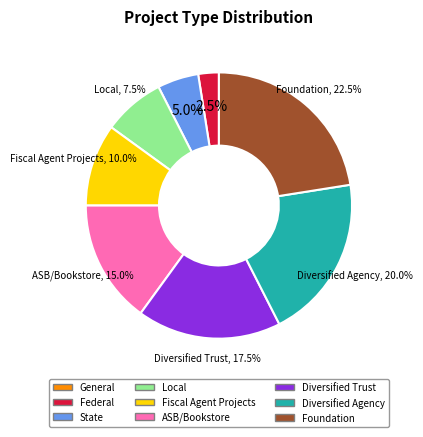

What percentage is NOT represented by ASB/Bookstore?

85.0%